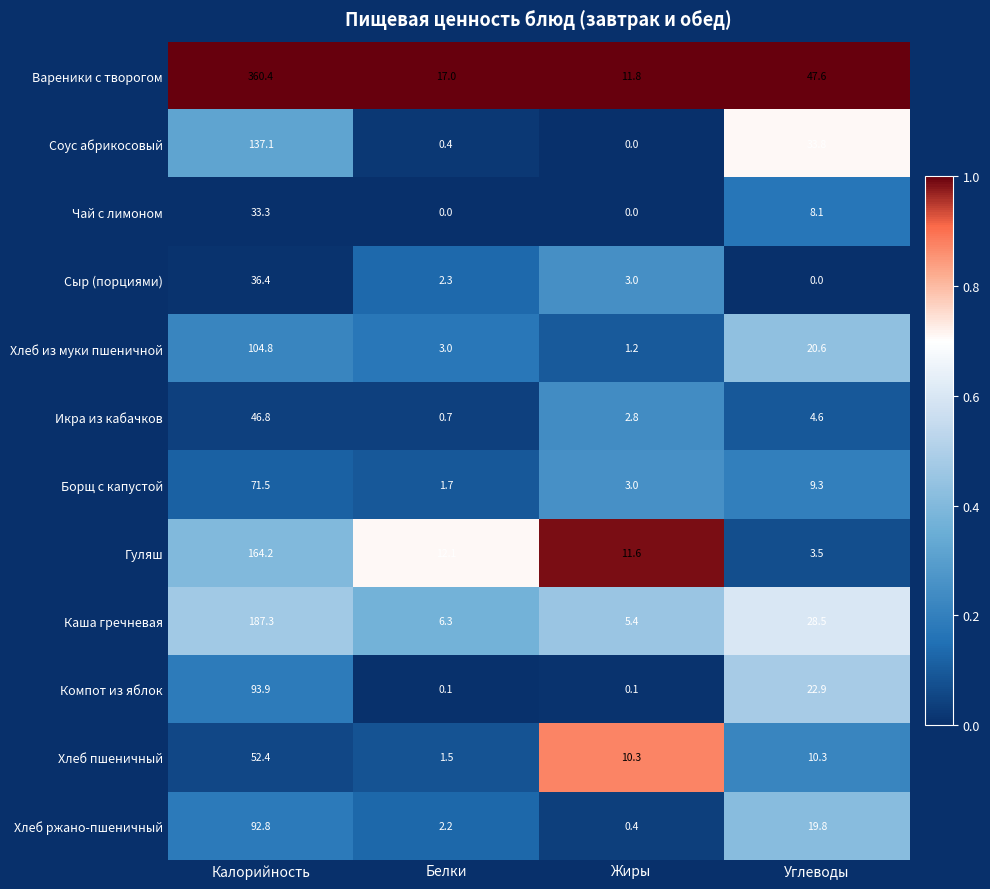

List the series in order of their peak value, highest first.

Вареники с творогом, Каша гречневая, Гуляш, Соус абрикосовый, Хлеб из муки пшеничной, Компот из яблок, Хлеб ржано-пшеничный, Борщ с капустой, Хлеб пшеничный, Икра из кабачков, Сыр (порциями), Чай с лимоном